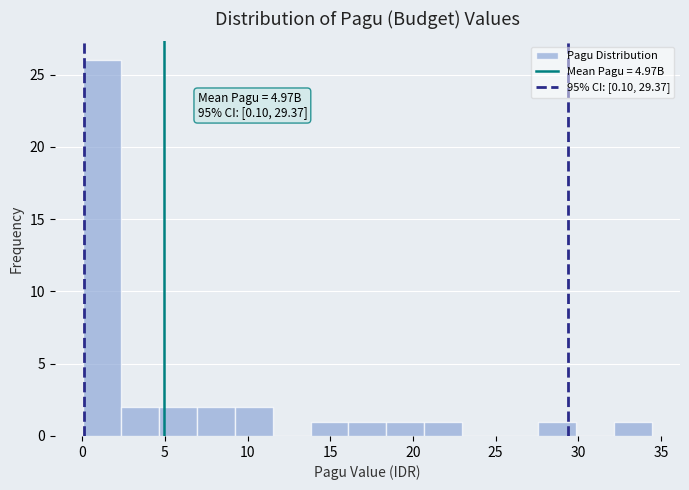

Over which range of the x-axis is the bar tallest?

0.0 to 2.5